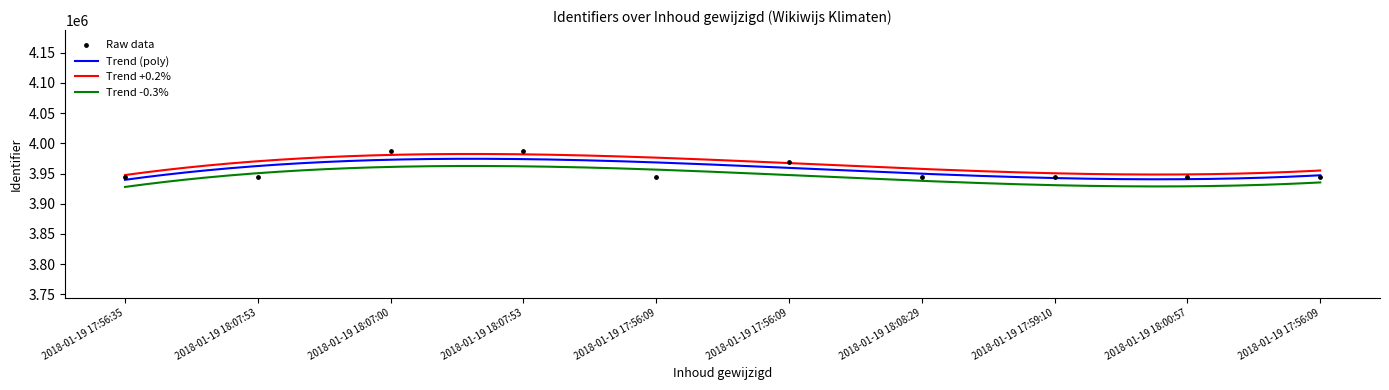

Approximately how many times larger is the value at 2018-01-19 18:00:57 compared to 2018-01-19 18:07:53?

1.0